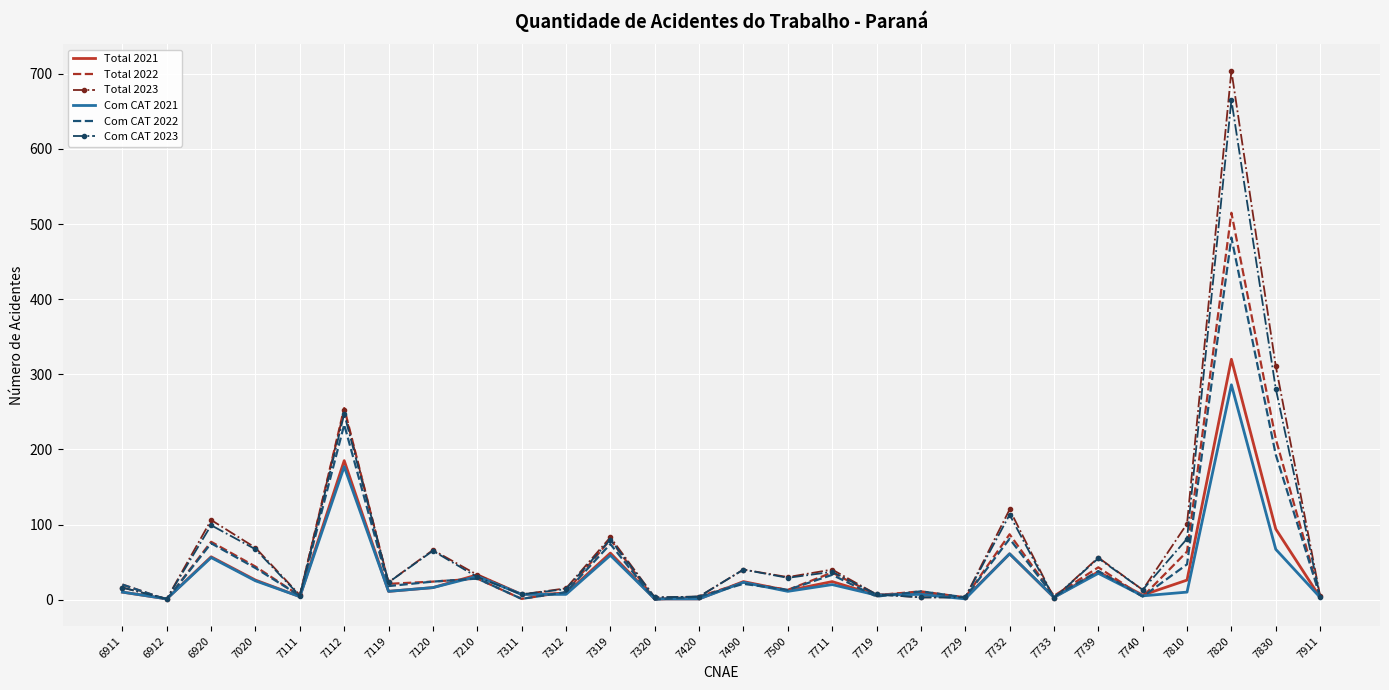

At which category is the sum across all series the highest?

7820